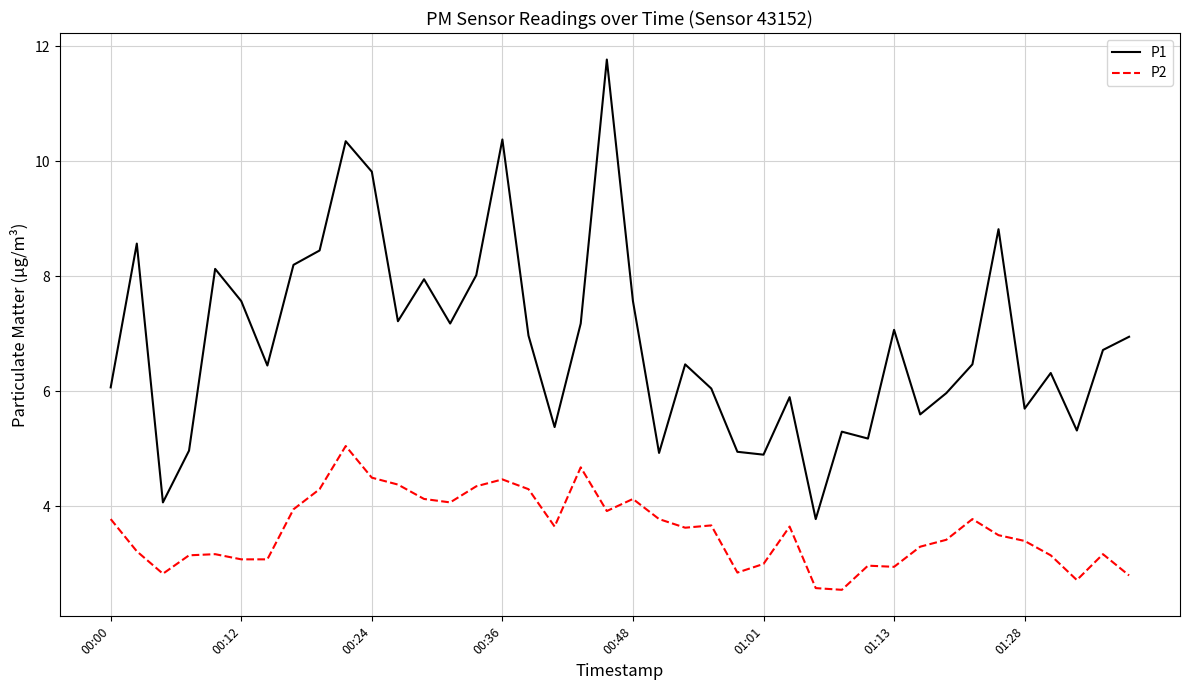

Rank the series by their average value, from lowest to highest.

P2, P1